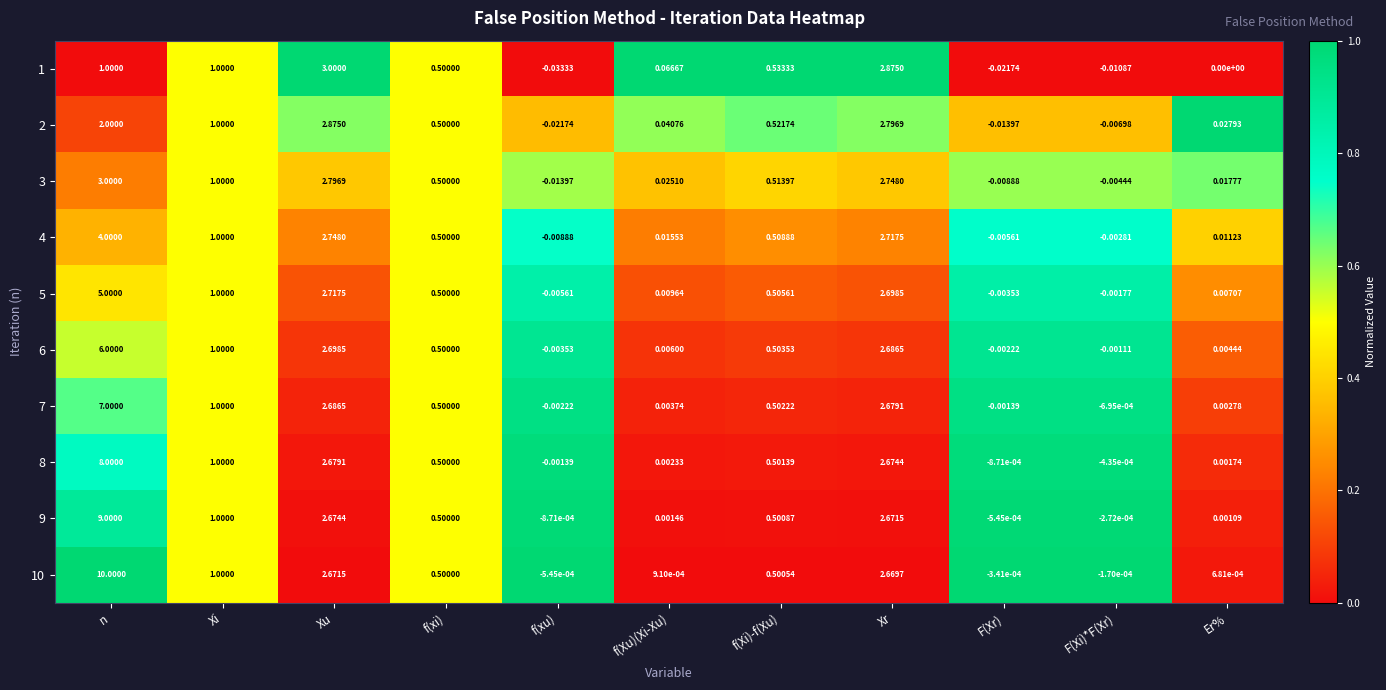

At which label is 2 closest to 1?

Xi